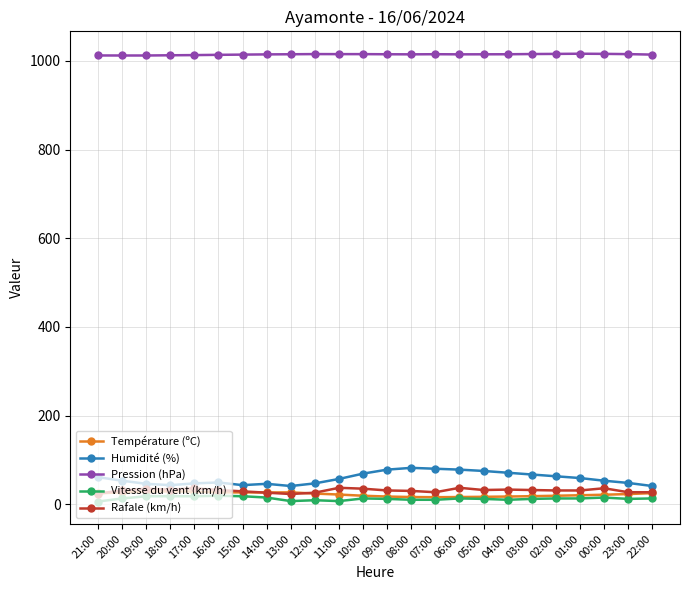

True or false: Rafale (km/h) has more than 0 interior local peaks.

True